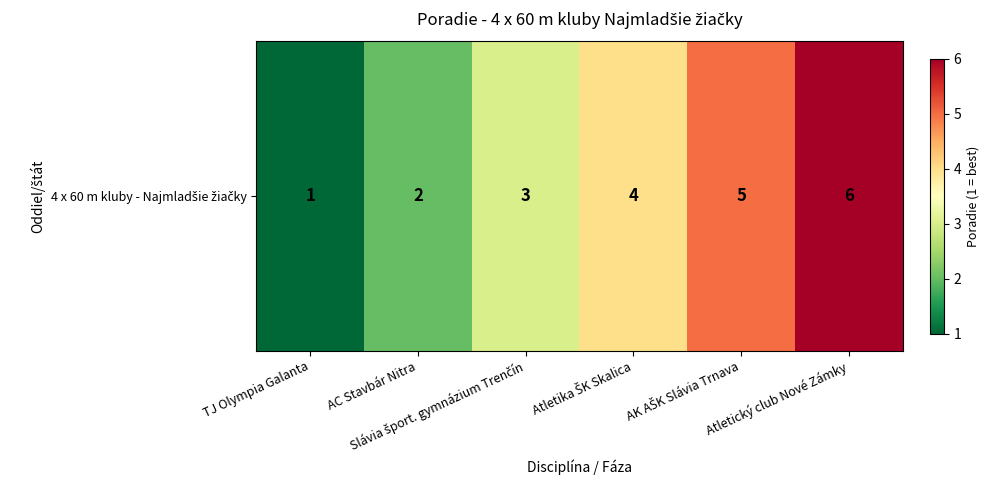

Which has a higher value, Atletika ŠK Skalica or Slávia šport. gymnázium Trenčín?

Atletika ŠK Skalica